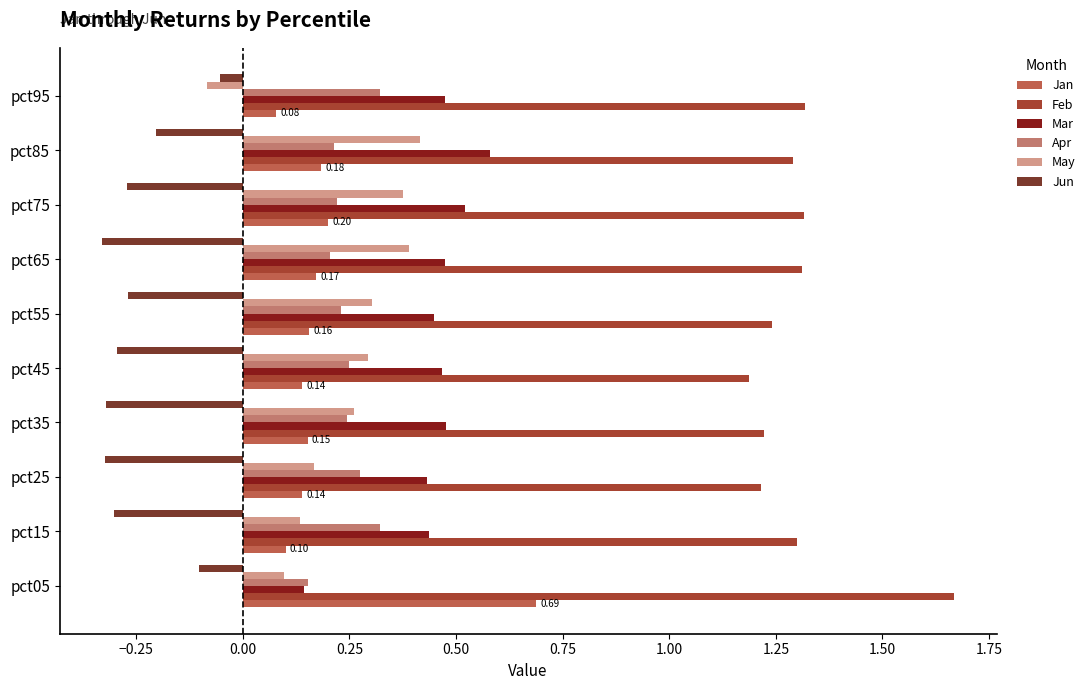

What is the sum of the Feb values at pct85 and pct05?

3.0